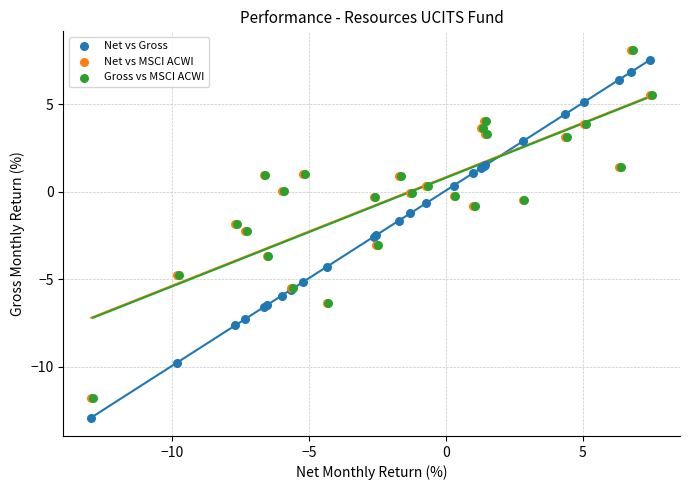

What are all the series names shown in the legend?

Net vs Gross, Net vs MSCI ACWI, Gross vs MSCI ACWI